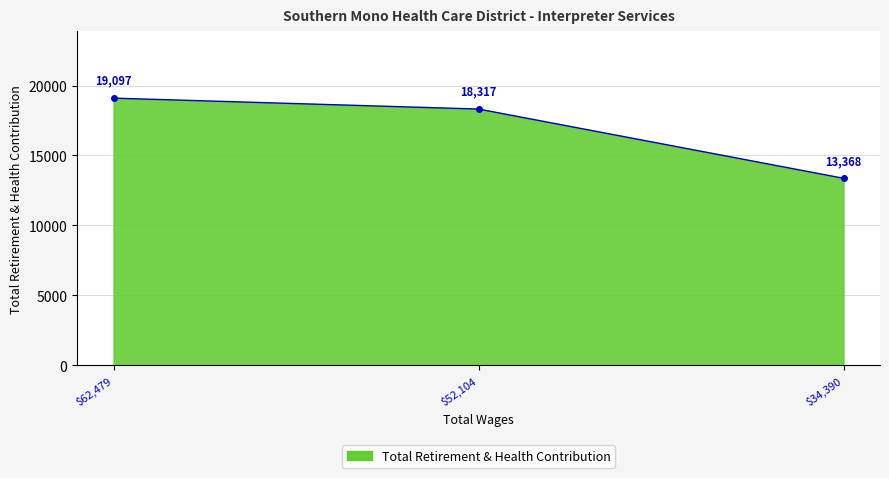

What is the smallest value displayed?

13368